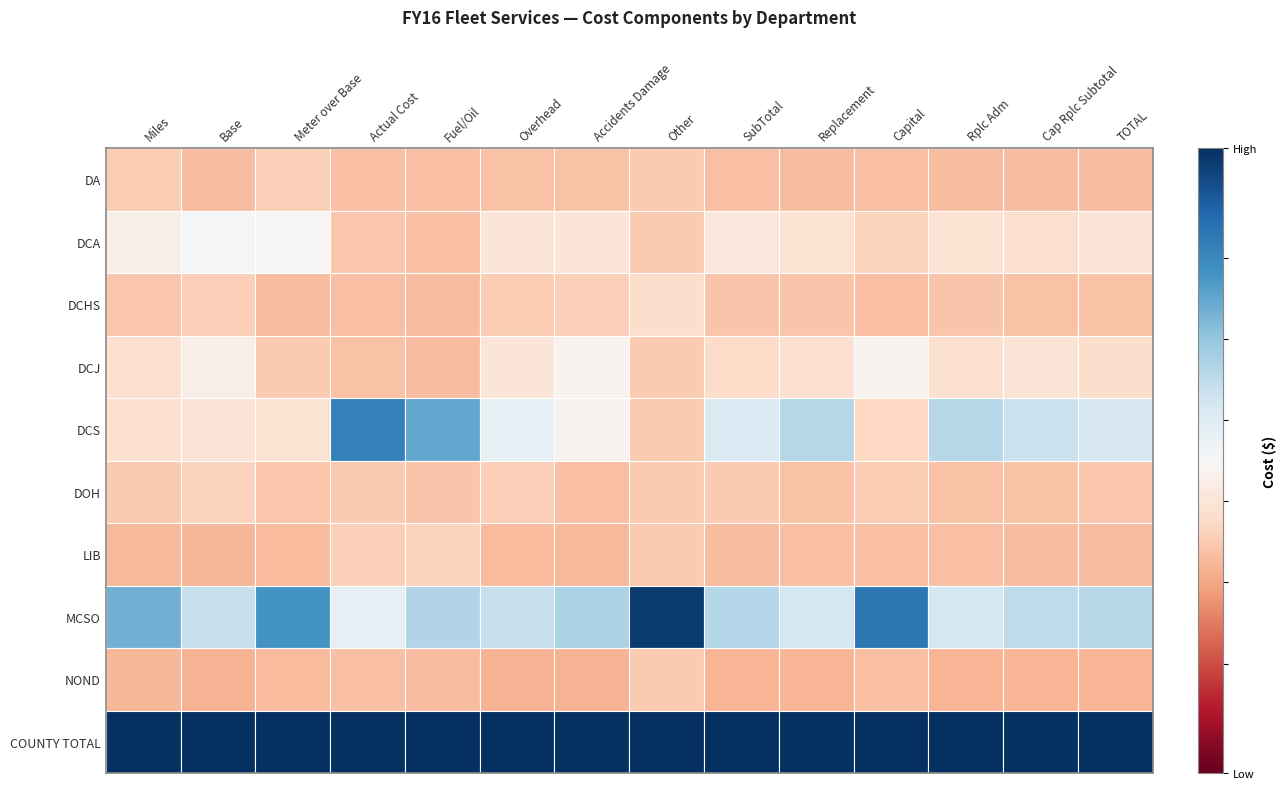

What is the total value across all series at Replacement?

-0.4